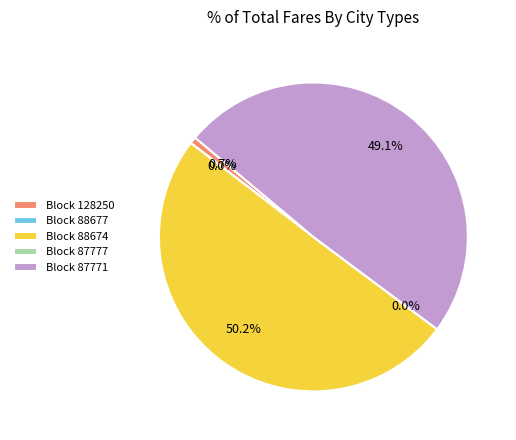

To the nearest percent, what is the difference between the largest and smallest slice percentages?

50%